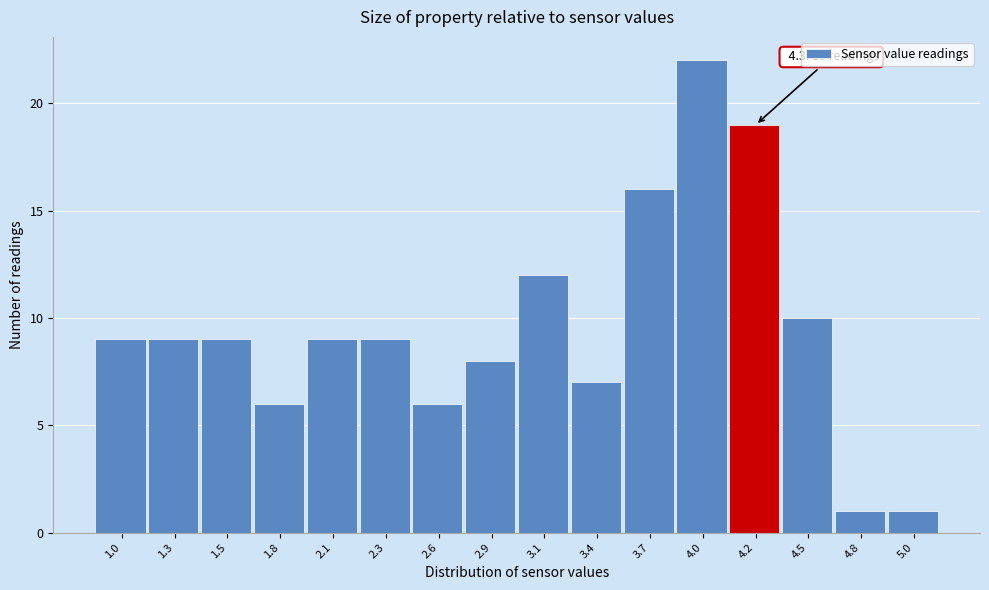

Reading right to left, extract all data points from this chart.

1	1	10	19	22	16	7	12	8	6	9	9	6	9	9	9